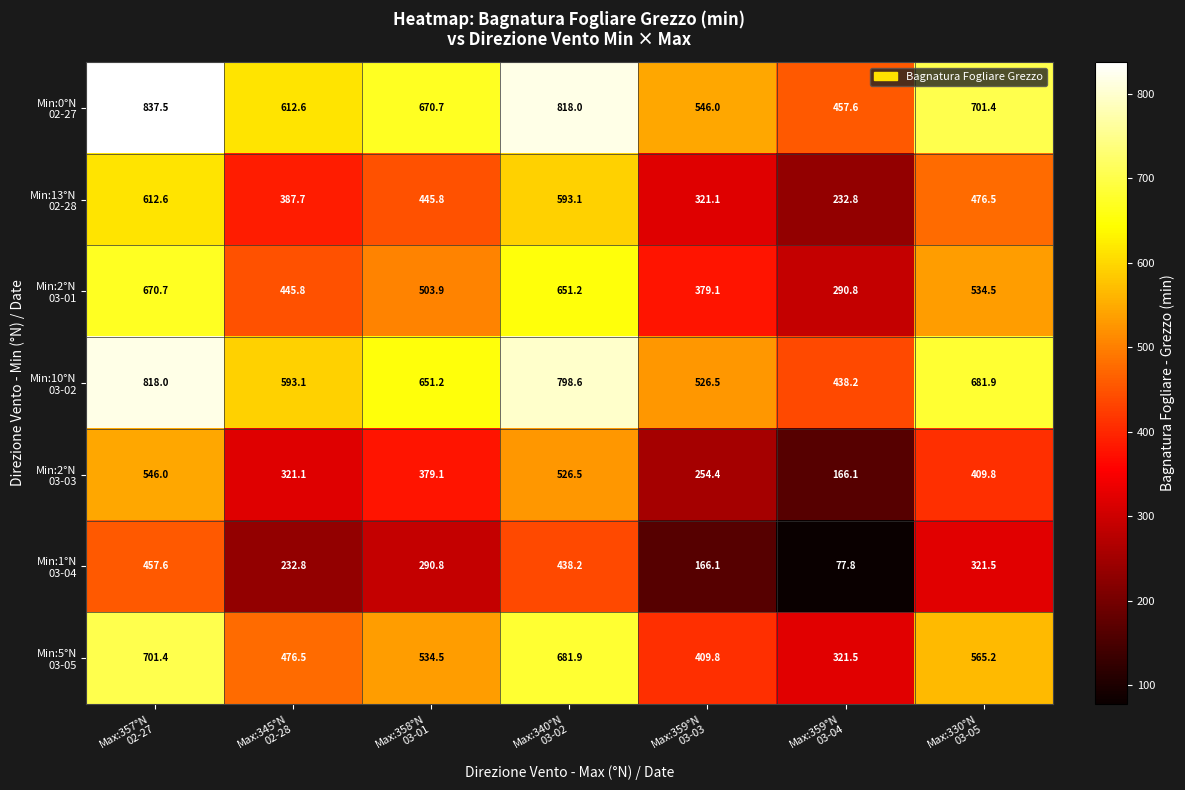

What is the smallest value displayed?

77.8